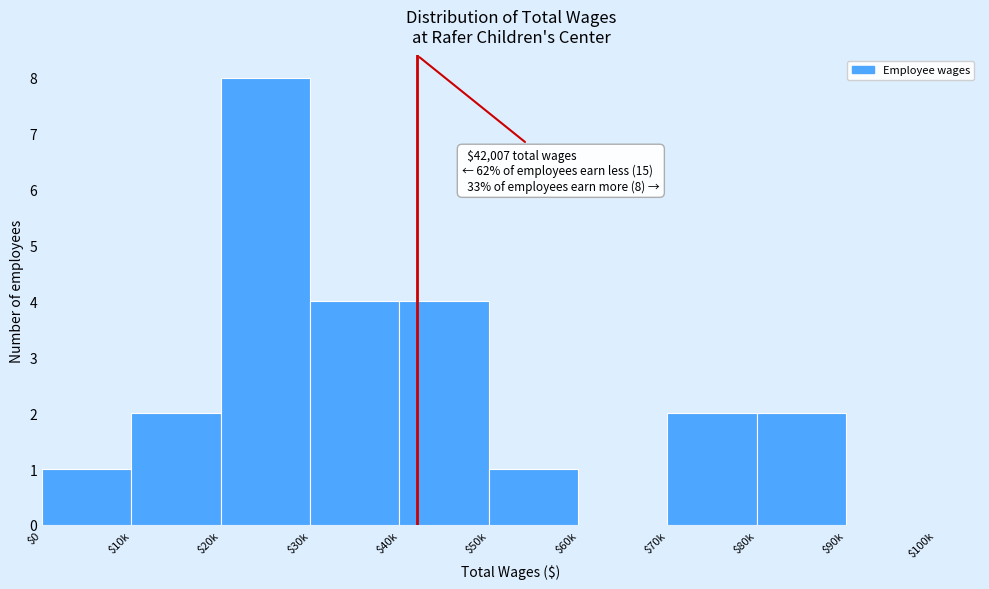

What is the maximum value shown in the chart?

8